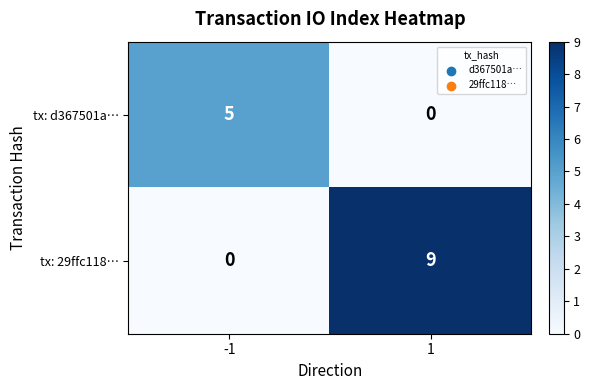

What is the difference between the highest and lowest values at -1?

5